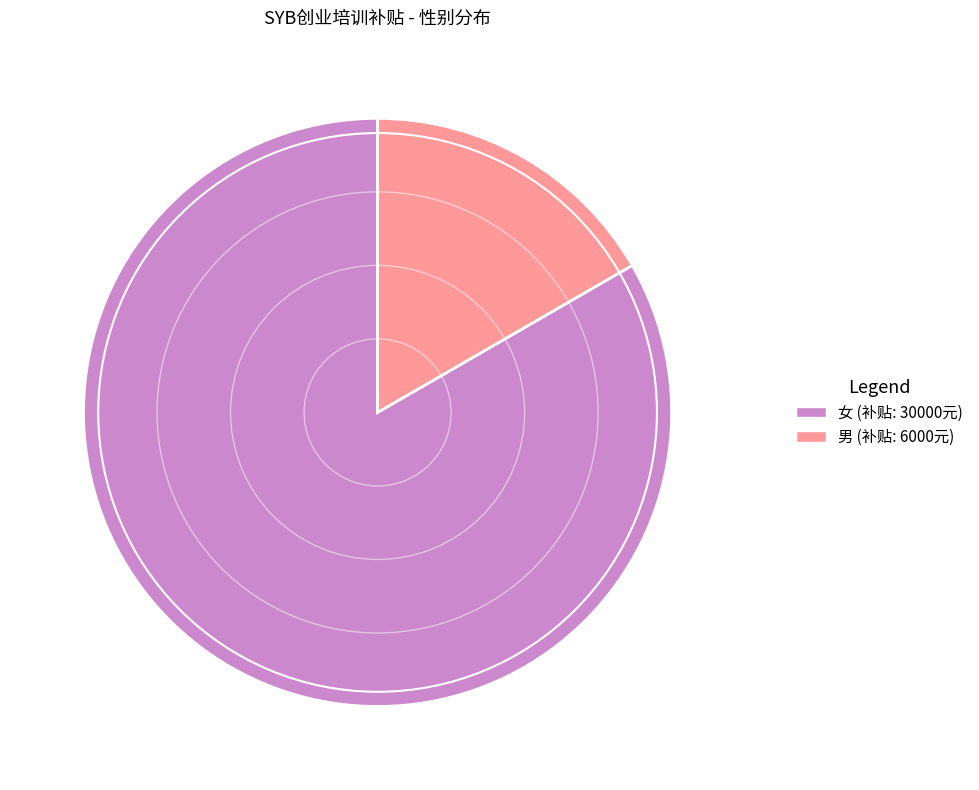

Is the sum of 男 and 女 greater than half?

Yes